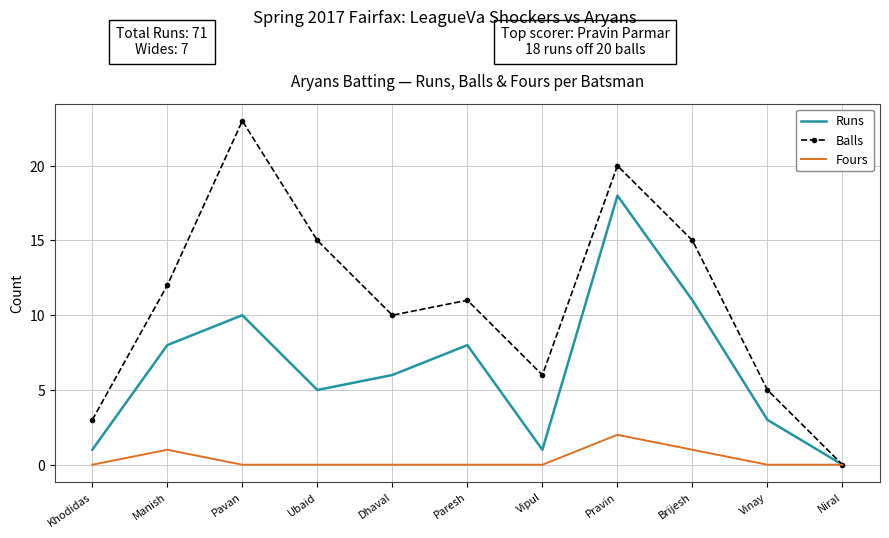

Which series has the largest total across all categories?

Balls